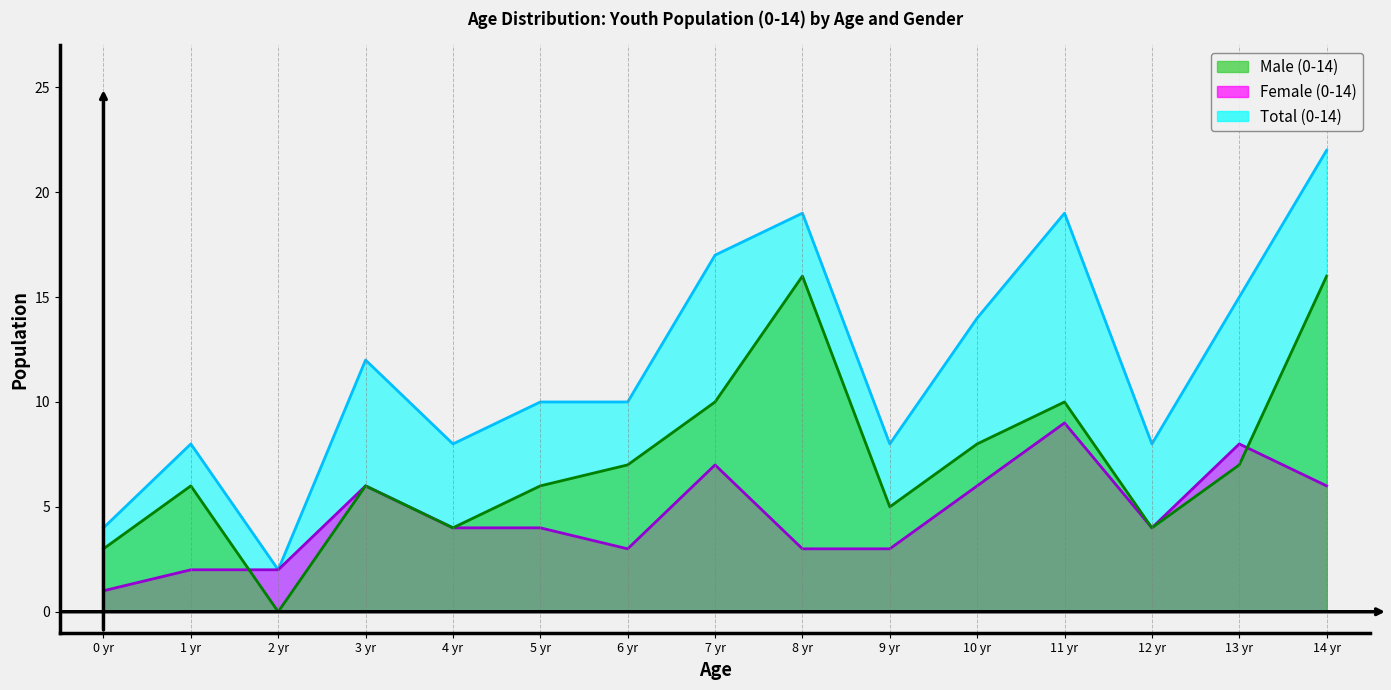

Which has a higher value, 6 yr or 5 yr?

6 yr